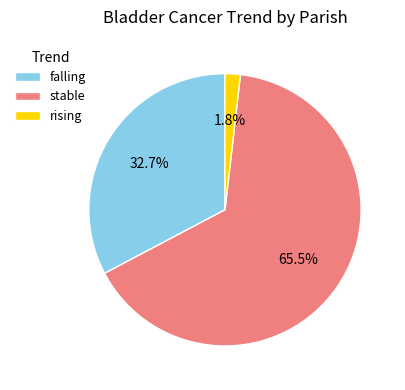

Which category accounts for the majority?

stable